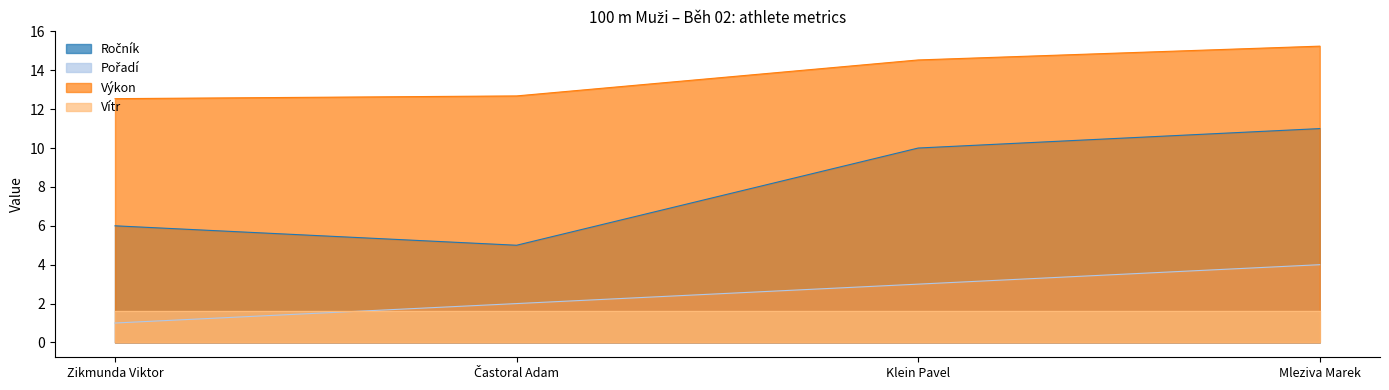

How many Ročník values are between 6 and 11?

3